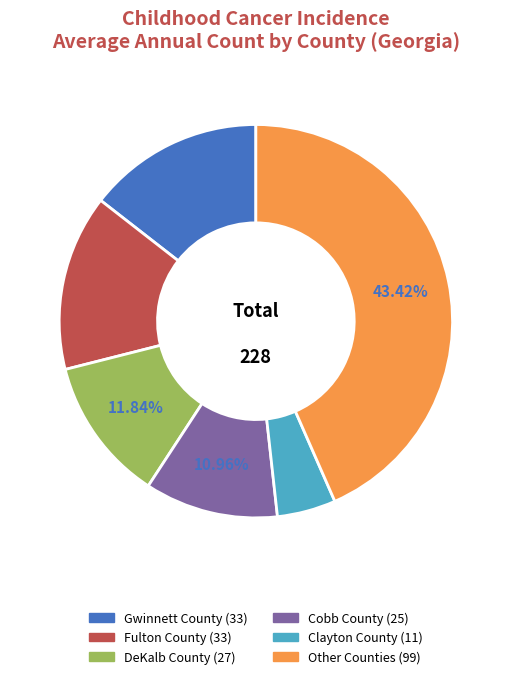

How many slices are in this pie chart?

6